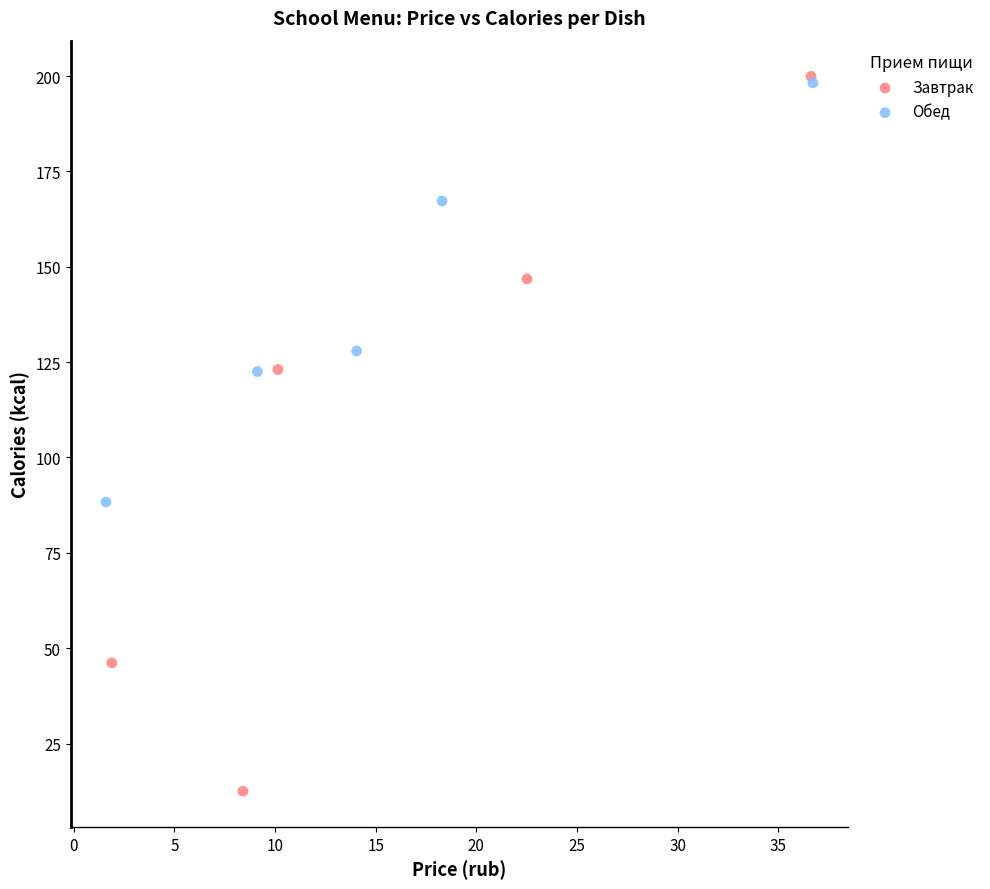

Which series has the widest spread of Y values?

Завтрак